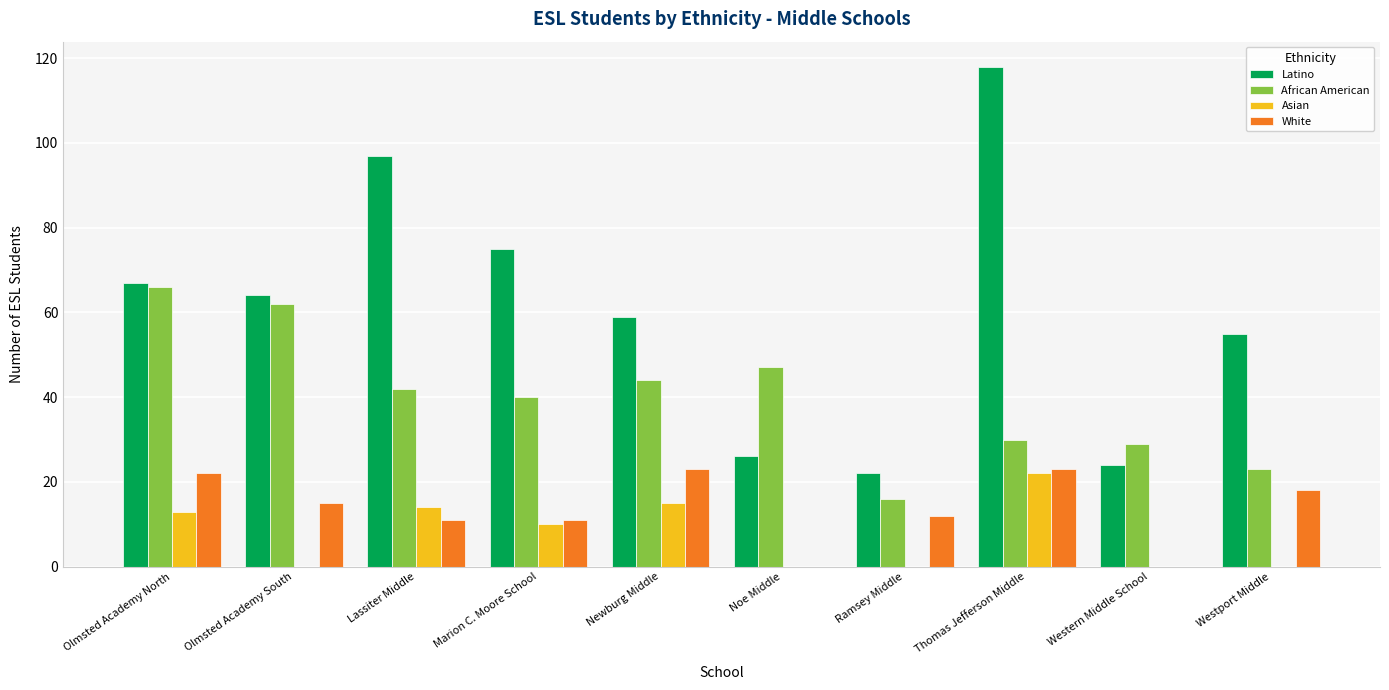

Are the bars grouped side by side (vs. stacked)?

Yes